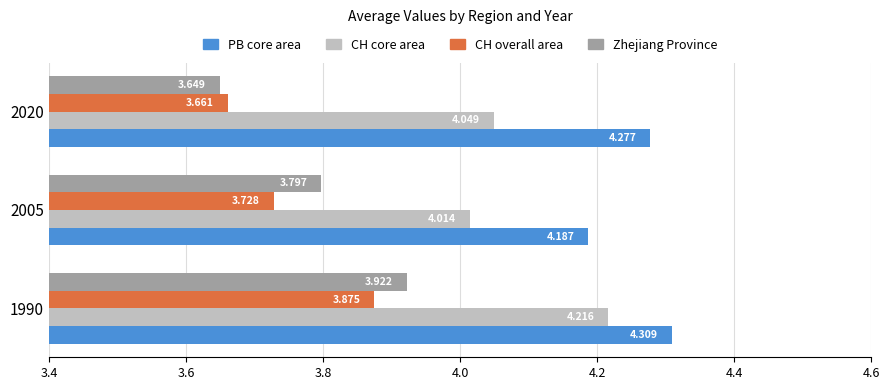

Rank the categories by Zhejiang Province value from lowest to highest.

2020, 2005, 1990